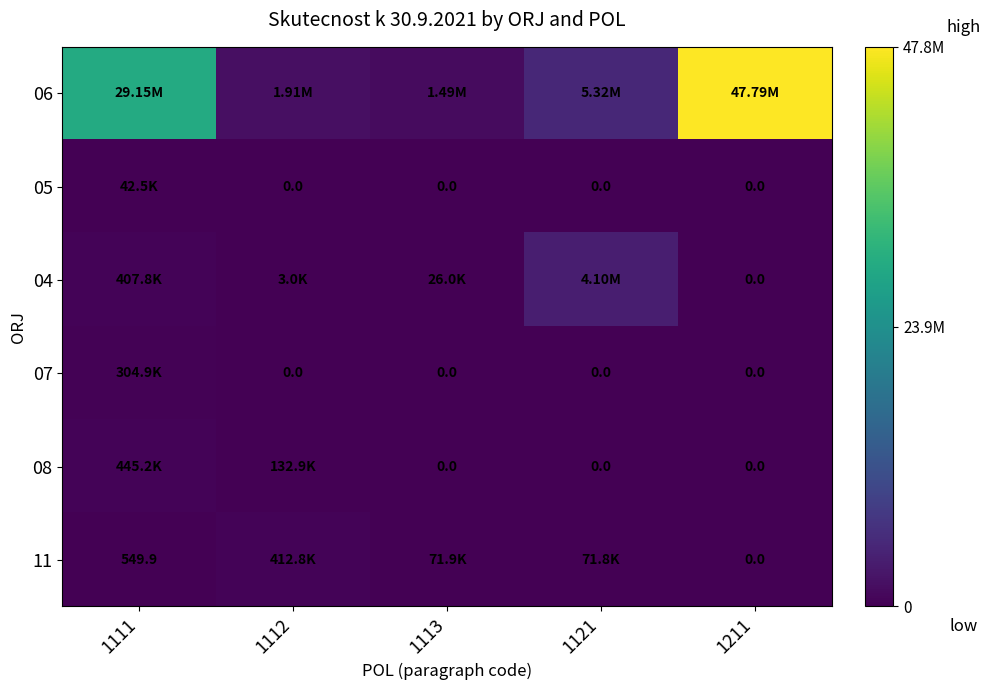

What value does the 08 series have at 1111?

445225.0